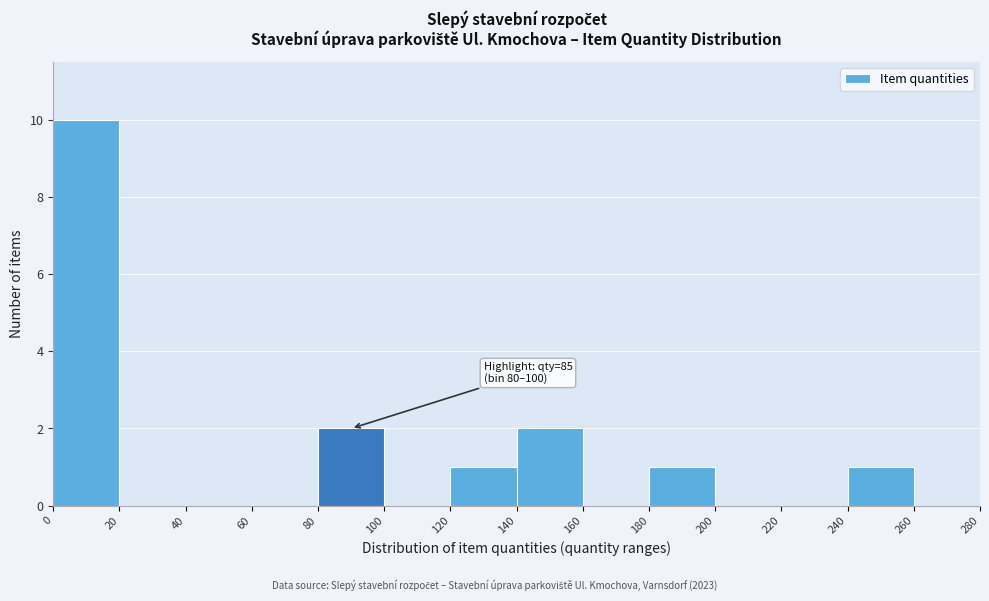

Over which range of the x-axis is the bar tallest?

0 to 20